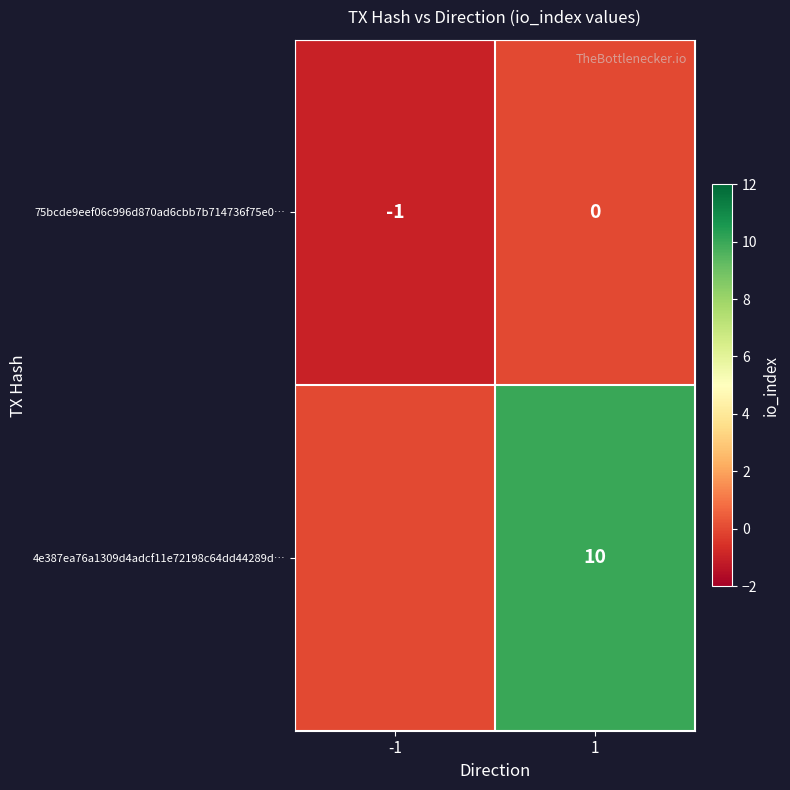

Is it true that 75bcde9eef06c996d870ad6cbb7b714736f75e0… equals 1 at 1?

False